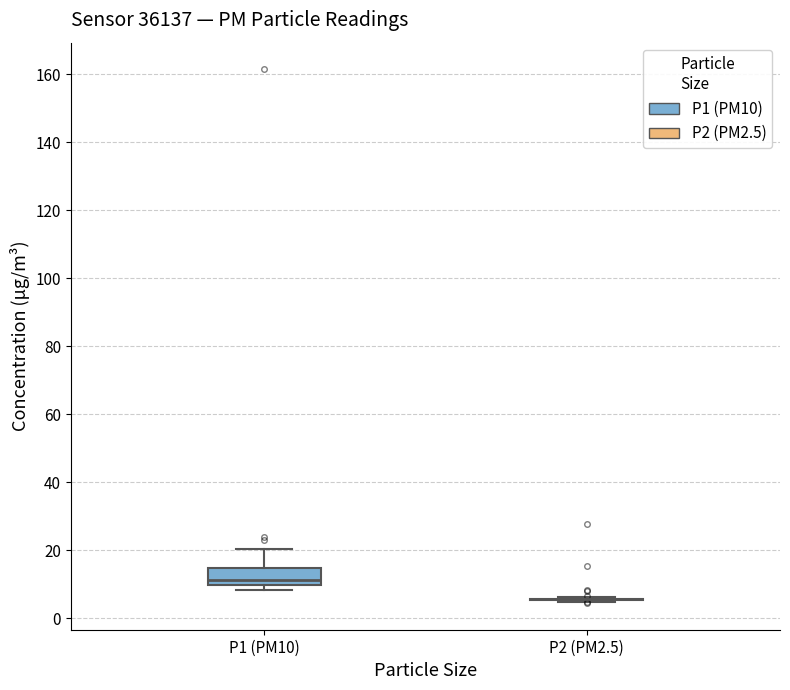

Reading left to right, read every box against the y-axis: the position of its median line, the range the box covers, and the ends of its whiskers. The values are not printed on the chart, so give them approximately, as read against the axis.

P1 (PM10): median 12, box 10 to 14, whiskers 8 to 20
P2 (PM2.5): box collapsed to a line at 6, whiskers 4 to 6